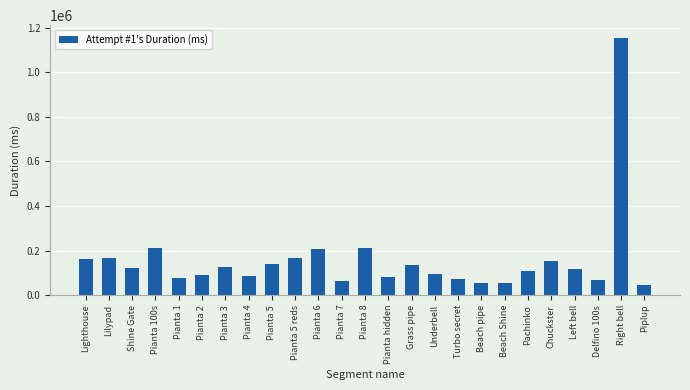

What value does the data have at Piplup?

45093